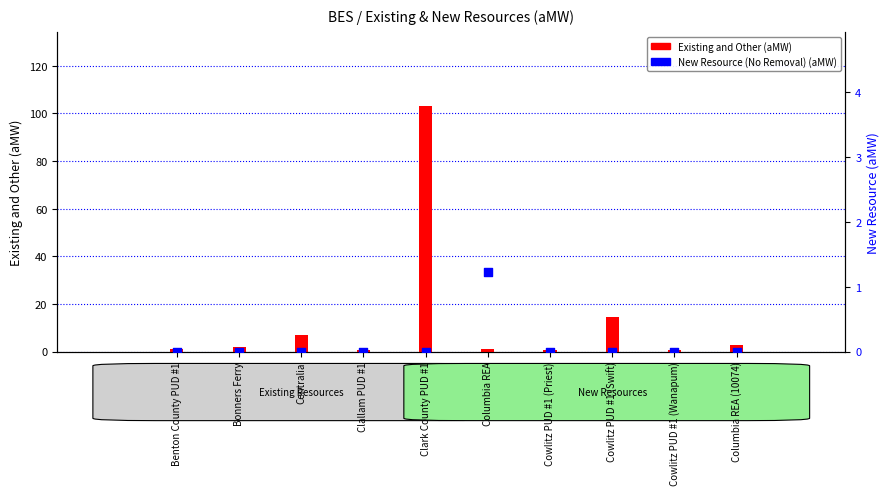

Which series has the largest Y range (max minus min)?

Existing and Other (aMW)